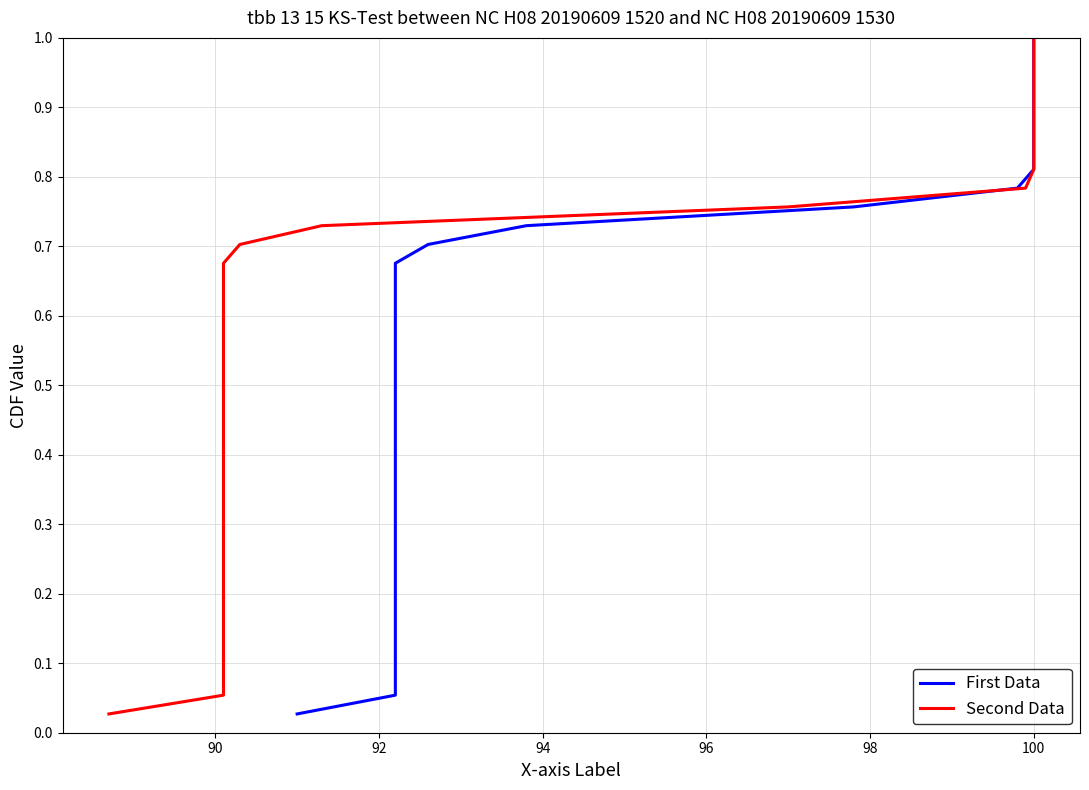

The value of First Data at 100 is 0.8. True or false?

True